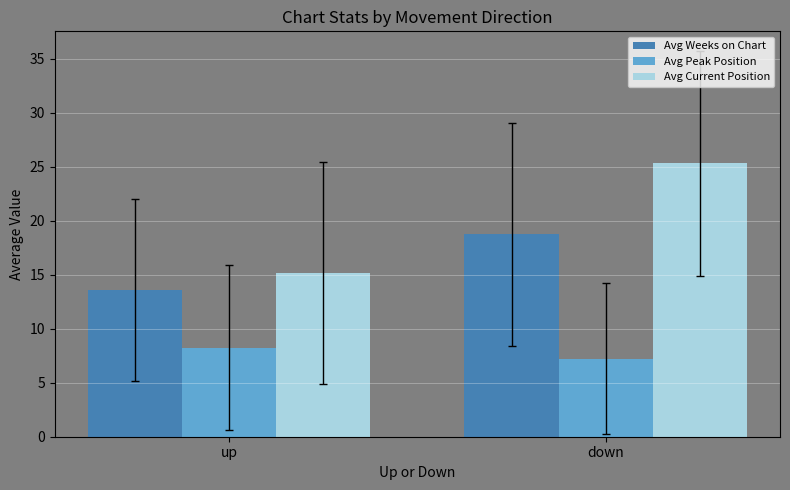

What are all the series names shown in the legend?

Avg Weeks on Chart, Avg Peak Position, Avg Current Position